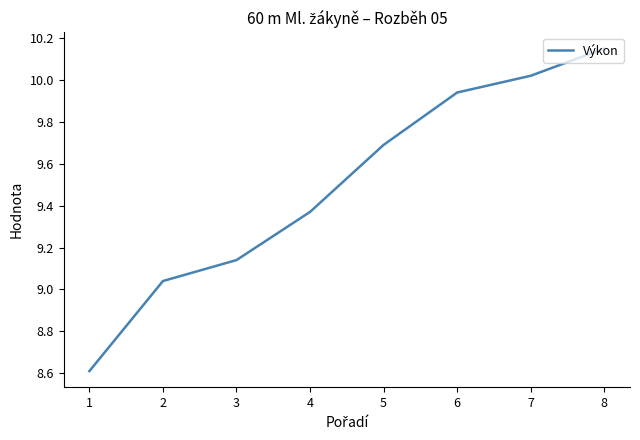

At which category does the chart reach its peak across all series?

8